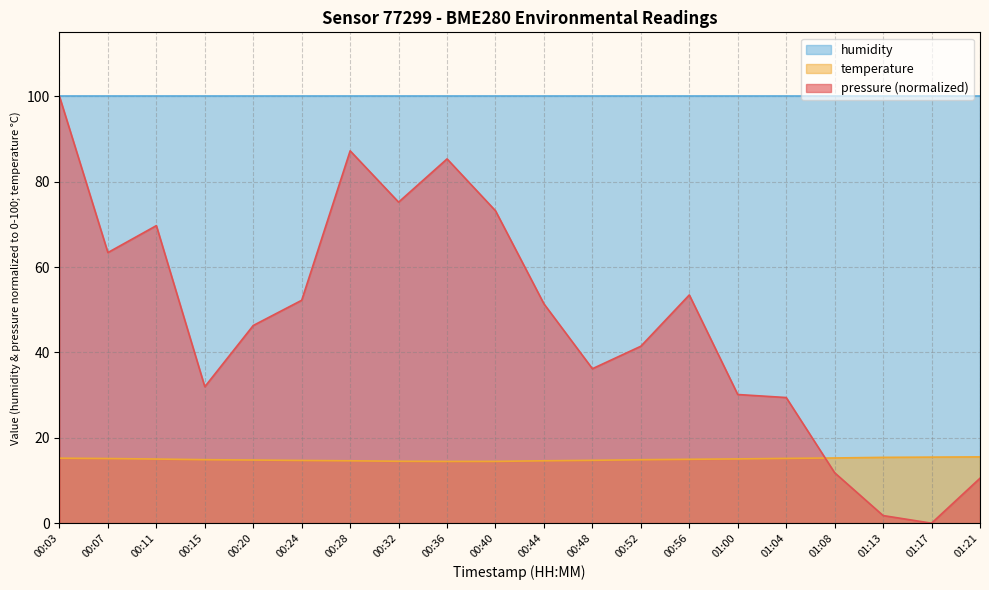

At 00:48, list the series in order from smallest to largest.

temperature, pressure (normalized), humidity